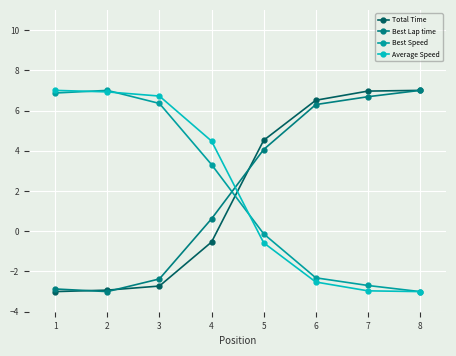

Reading left to right, transcribe all the data shown in this chart.

Total Time: -3.0	-2.9	-2.7	-0.5	4.5	6.5	7.0	7.0
Best Lap time: -2.9	-3.0	-2.4	0.6	4.1	6.3	6.7	7.0
Best Speed: 6.9	7.0	6.4	3.3	-0.1	-2.3	-2.7	-3.0
Average Speed: 7.0	6.9	6.7	4.5	-0.6	-2.5	-3.0	-3.0